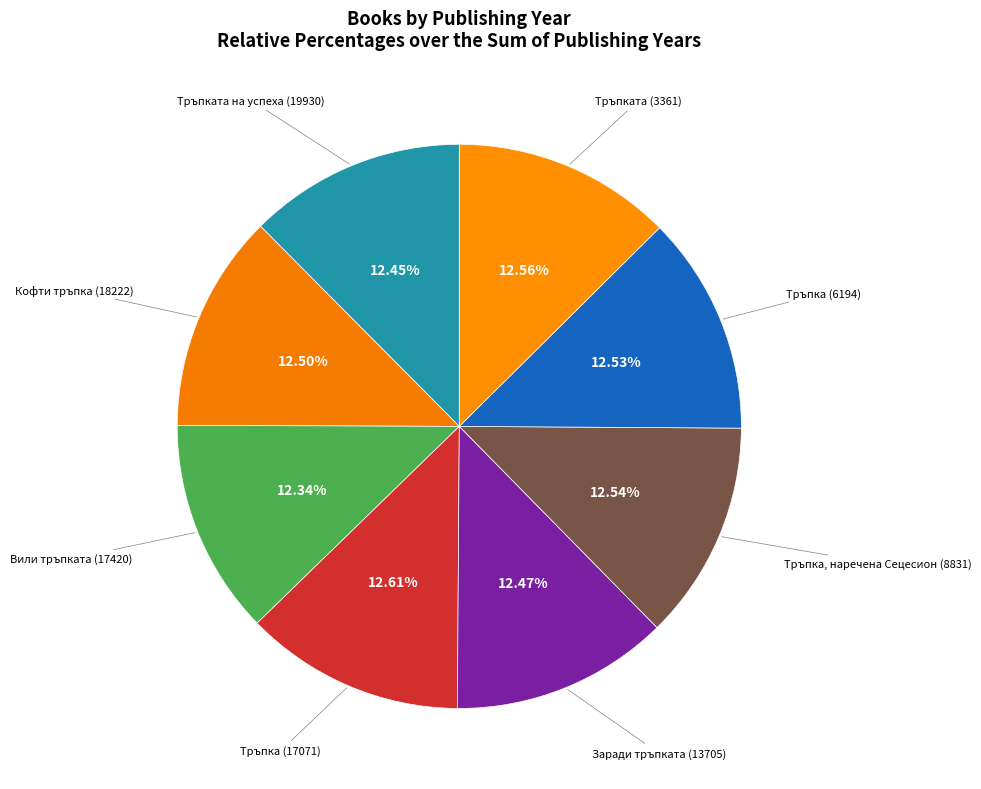

Count the number of slices in the pie.

8